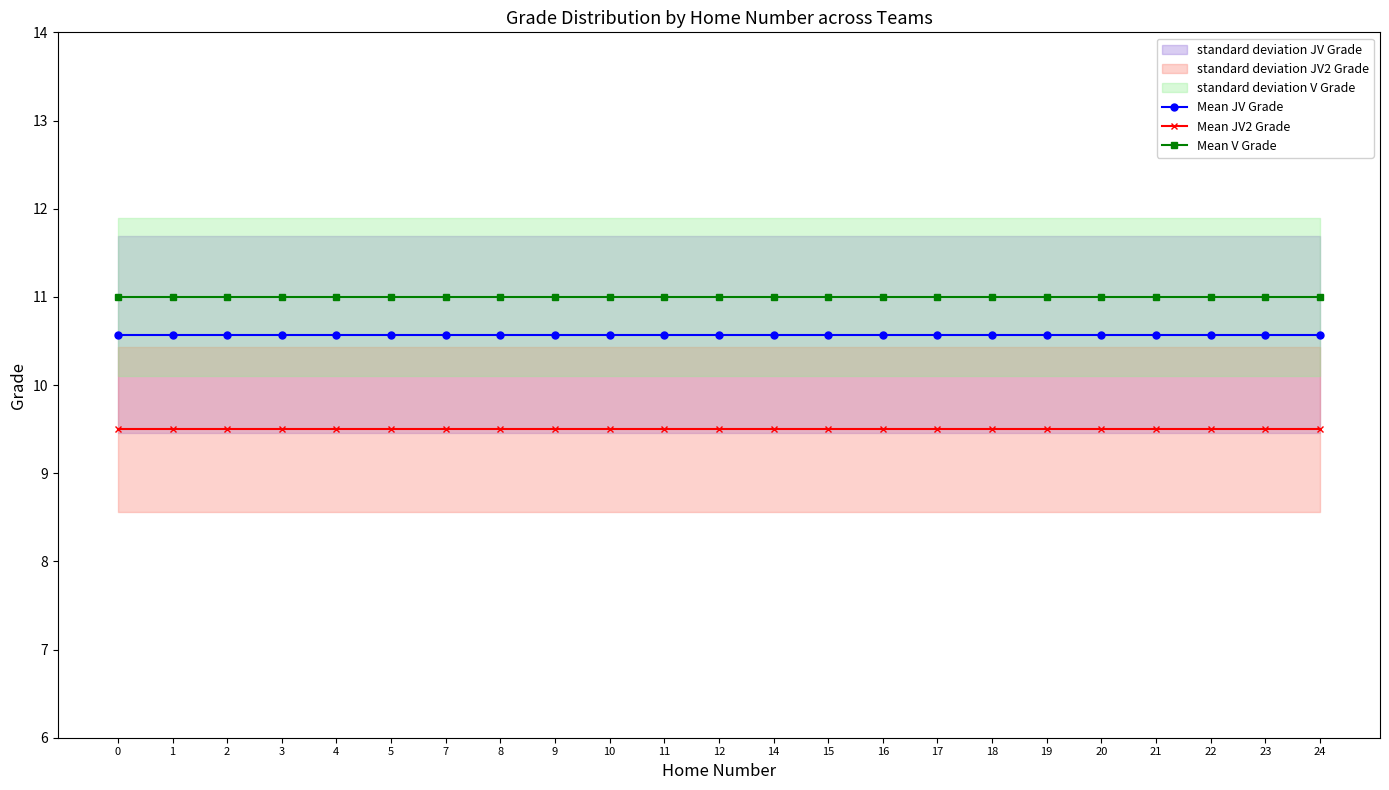

How many distinct data groups are displayed?

3